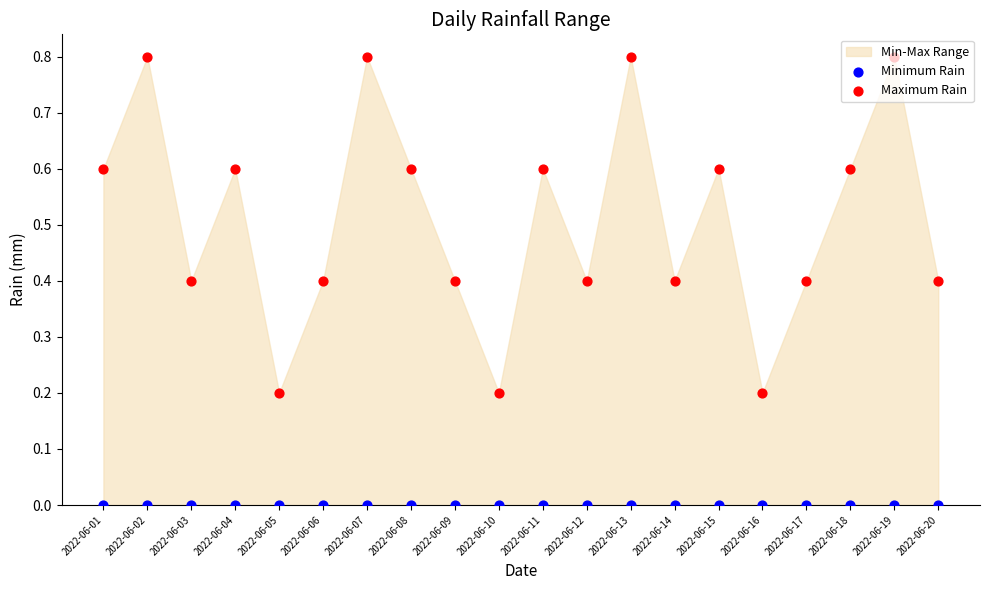

Which series has the widest spread of Y values?

Maximum Rain